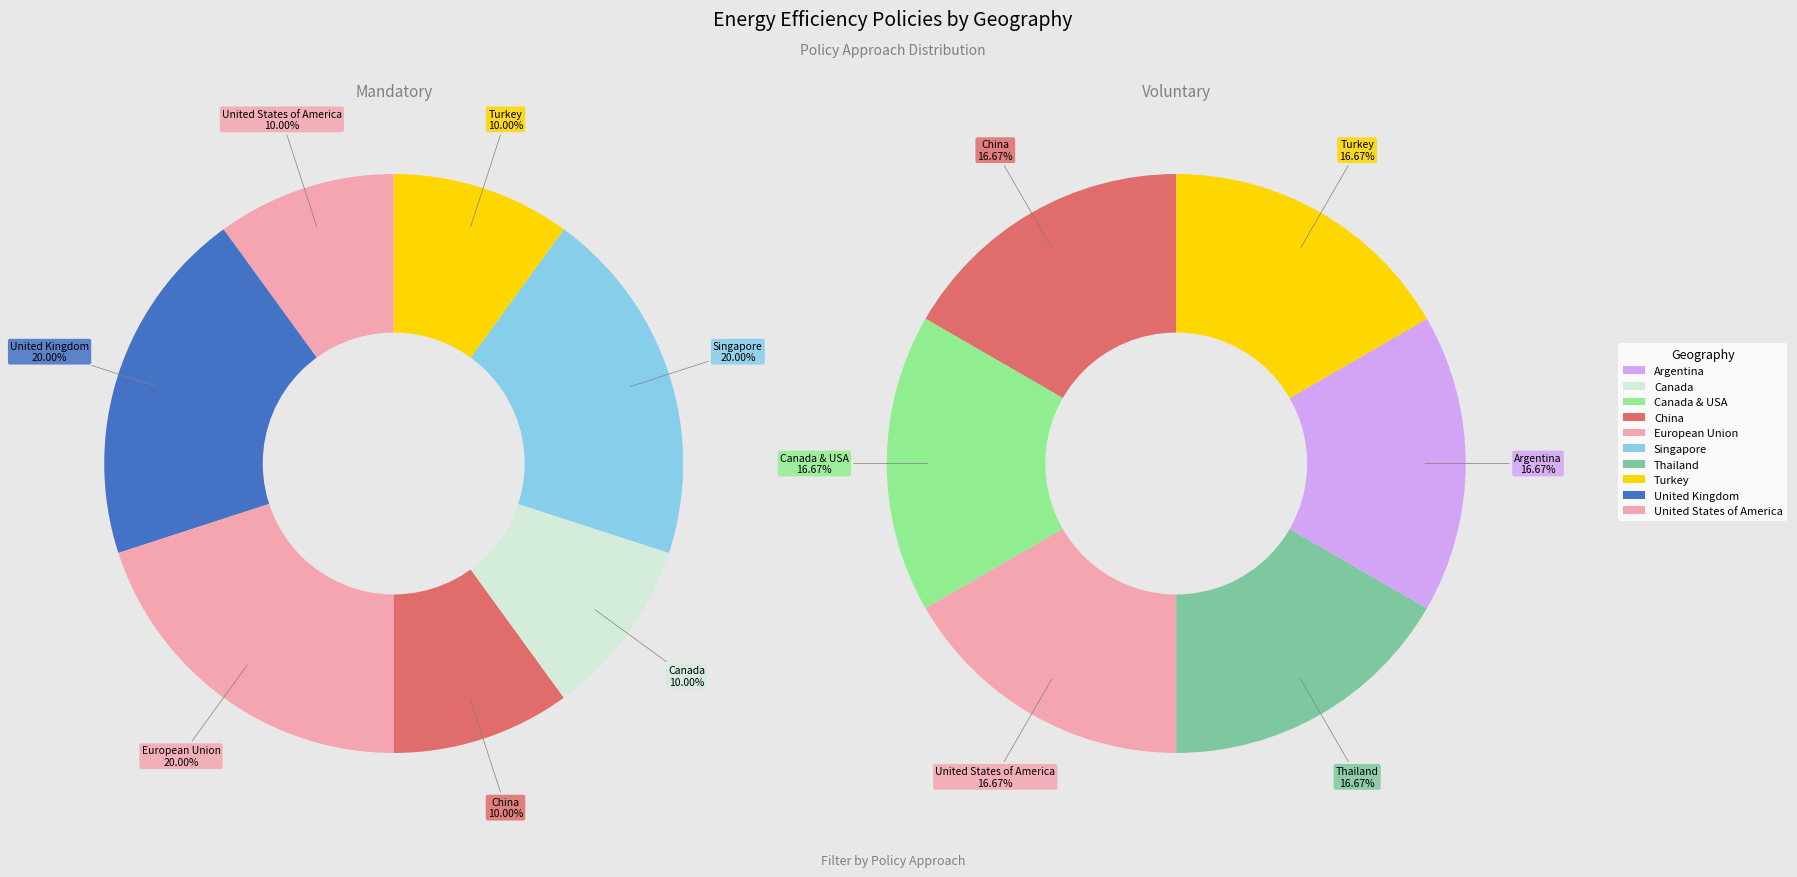

How many slices are in this pie chart?

7